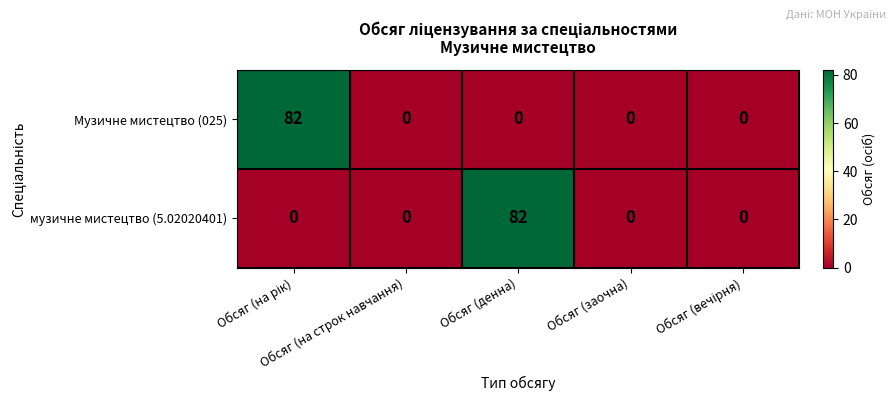

What is the average value of the музичне мистецтво (5.02020401) series?

16